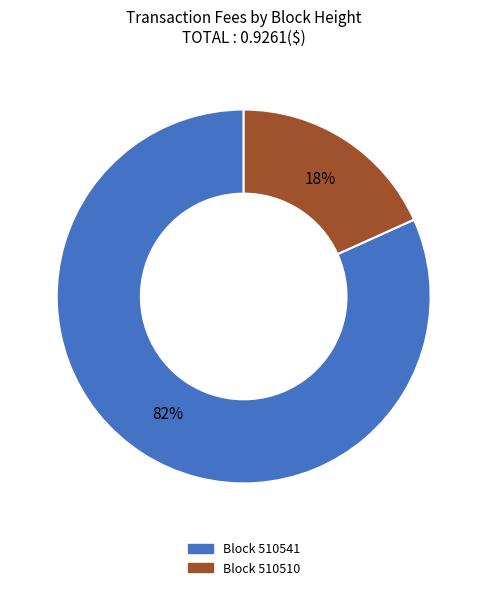

Does any single category account for the majority?

Yes